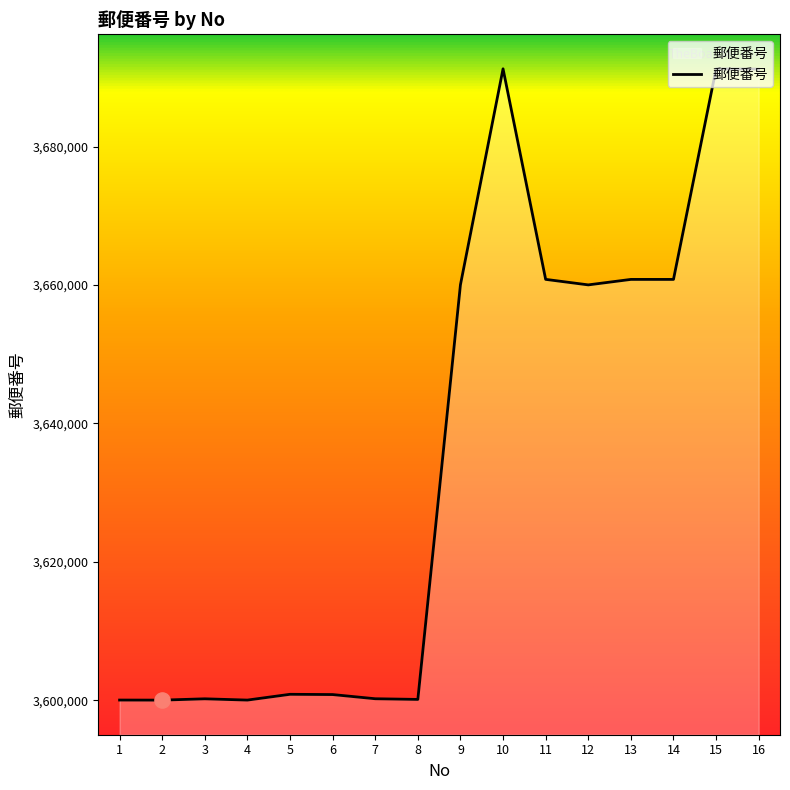

Which has a higher value, 2 or 12?

12